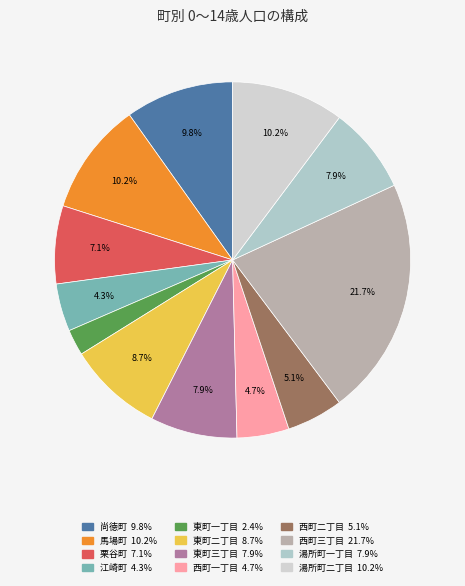

Does 江崎町 account for over 50% of the chart?

No